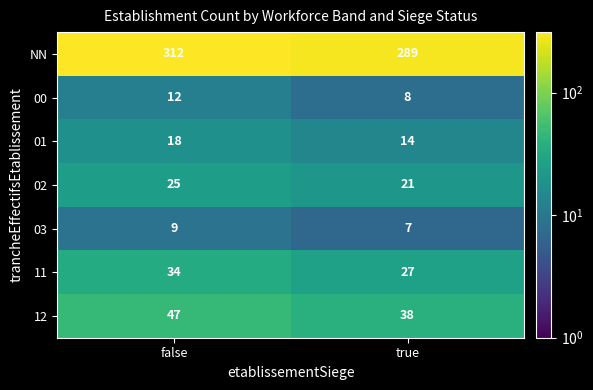

At how many categories does at least one series exceed 57?

2